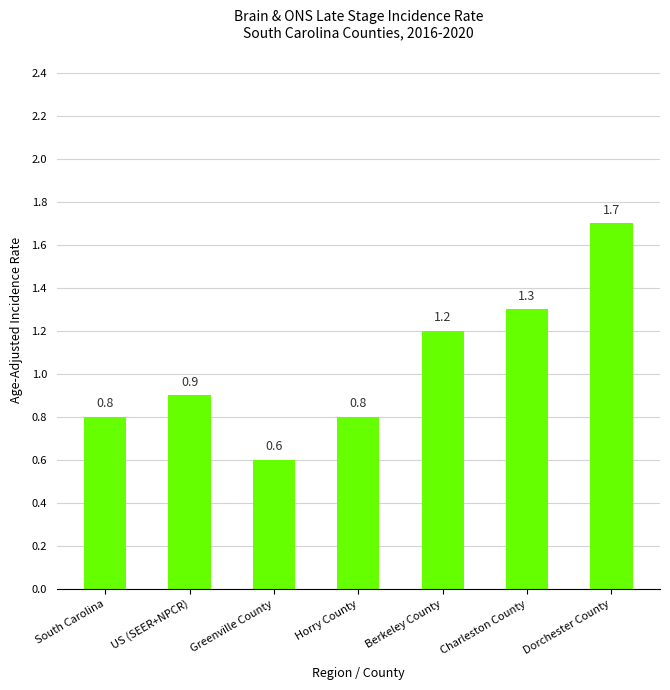

Is it true that the value at Greenville County is 0.3?

False